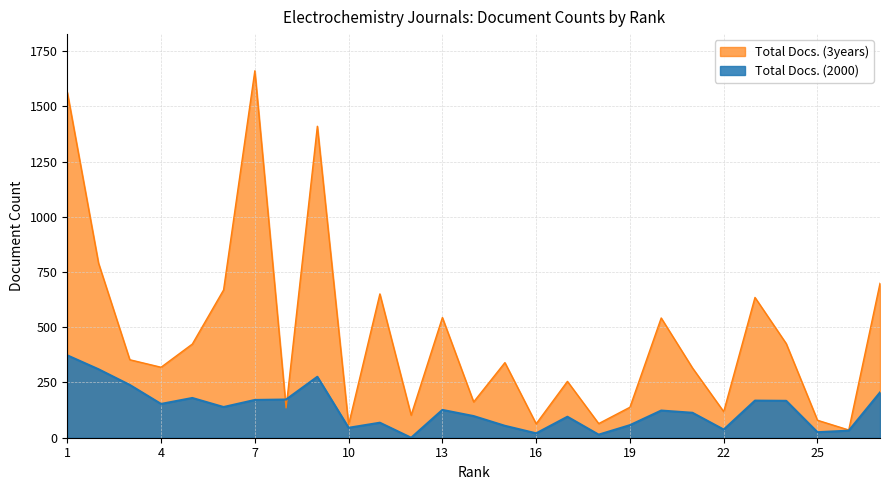

The value of Total Docs. (3years) at 21 is 316. True or false?

True